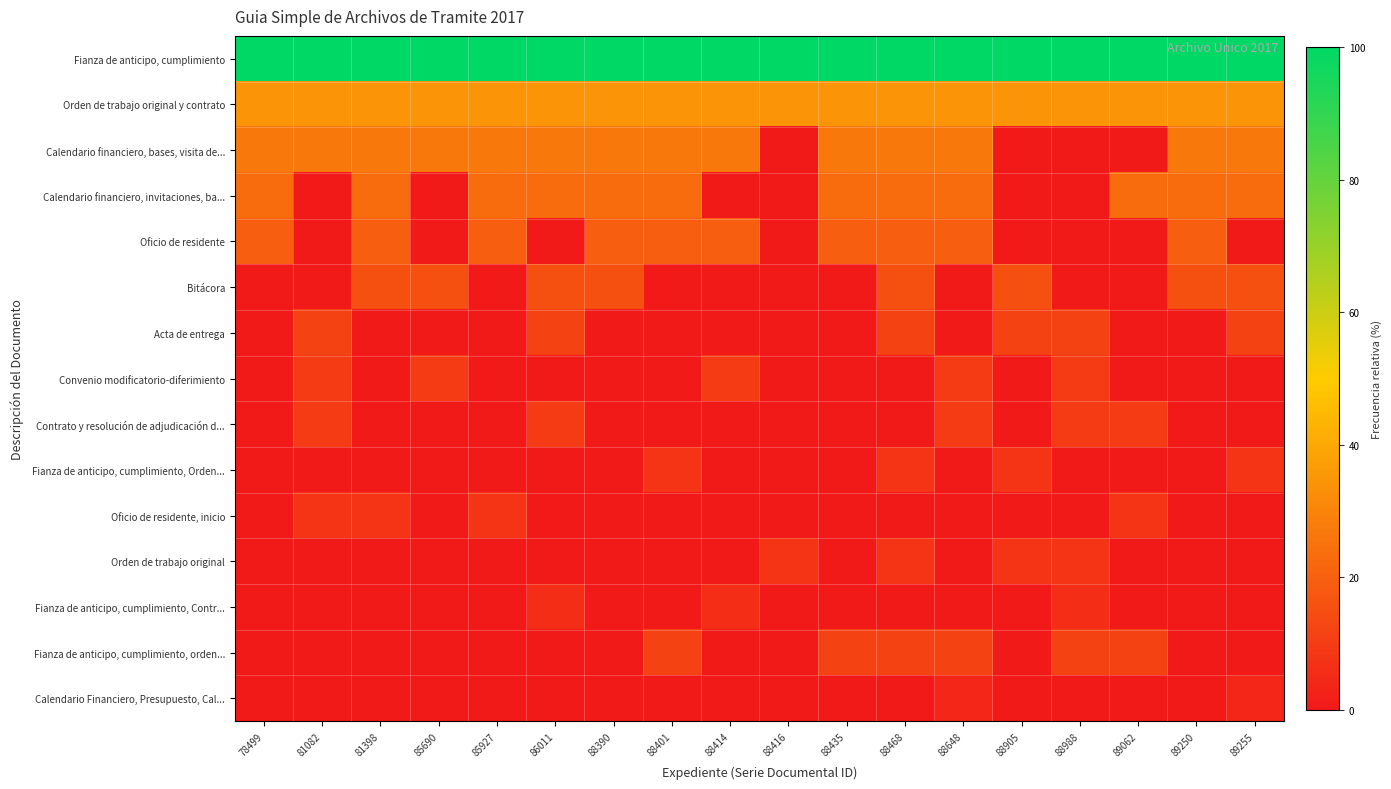

What is the total value across all series at 88988?

190.4